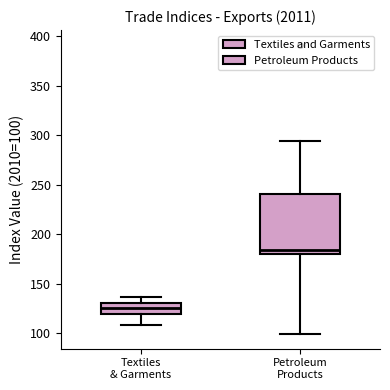

Comparing the boxes themselves (not the whiskers), which one is the tallest?

Petroleum Products